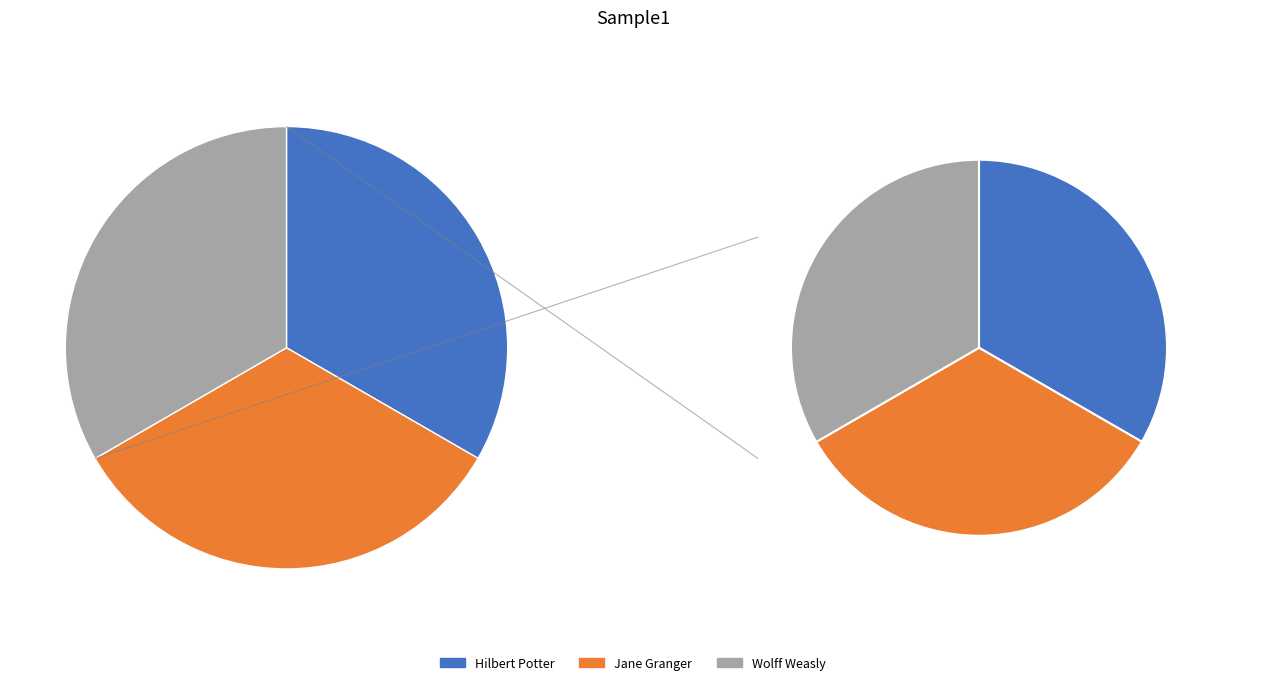

To the nearest percent, what portion does Wolff Weasly represent?

33%